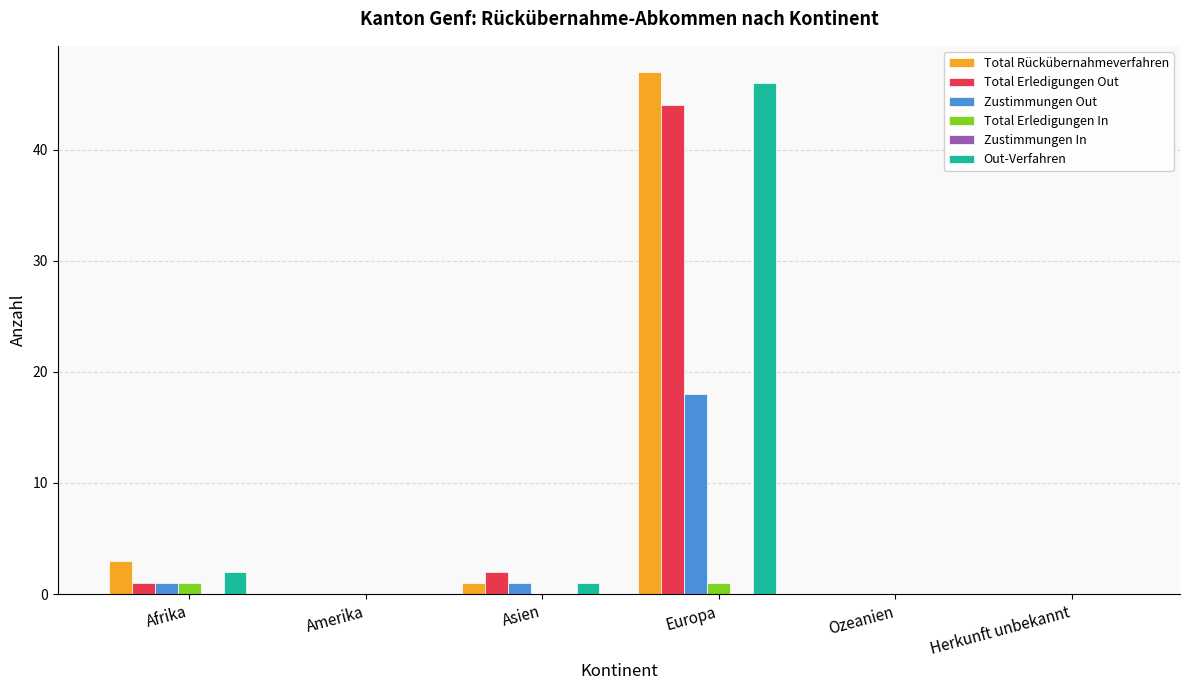

What value does the Total Rückübernahmeverfahren series have at Europa, to the nearest 10?

50